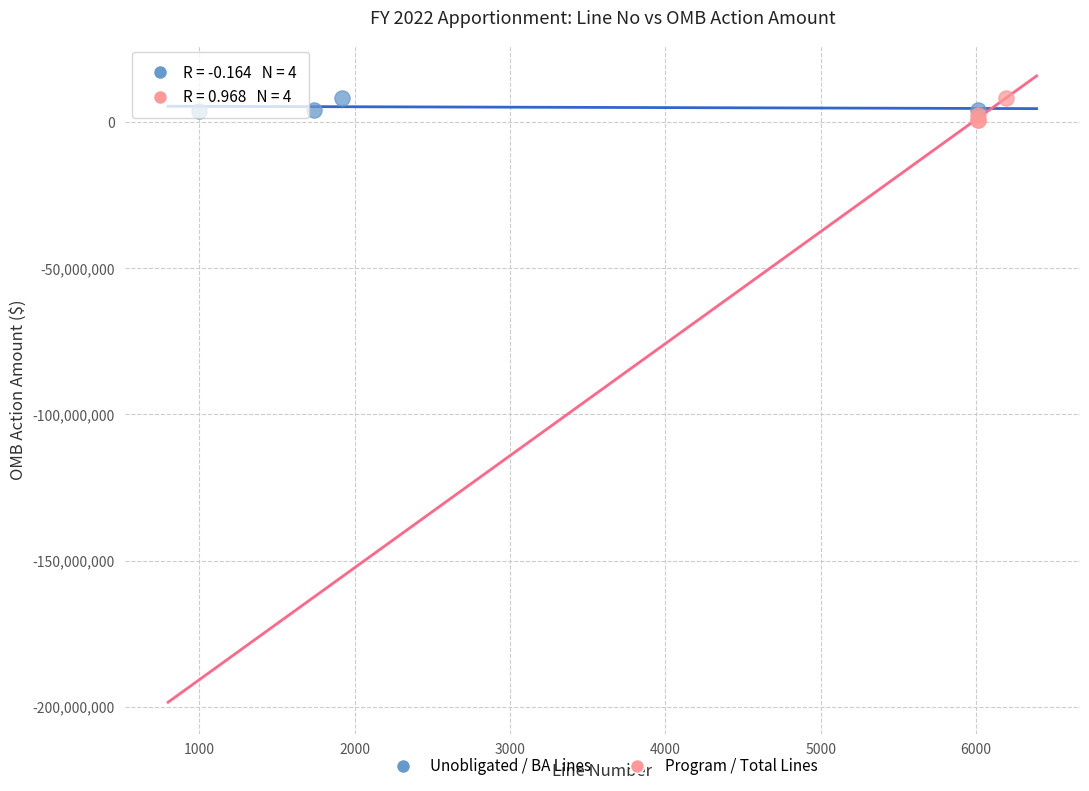

Which series reaches the minimum Y coordinate?

Program / Total Lines